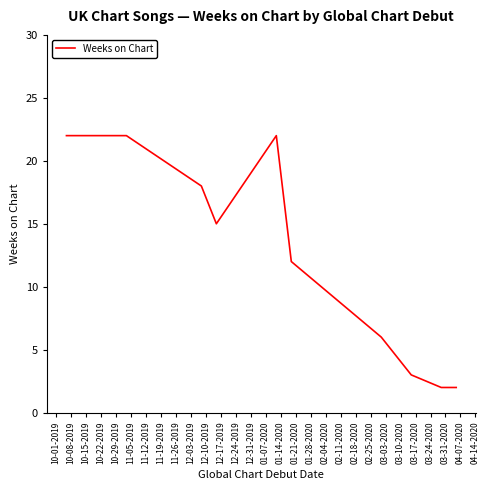

What is the greatest value displayed?

22